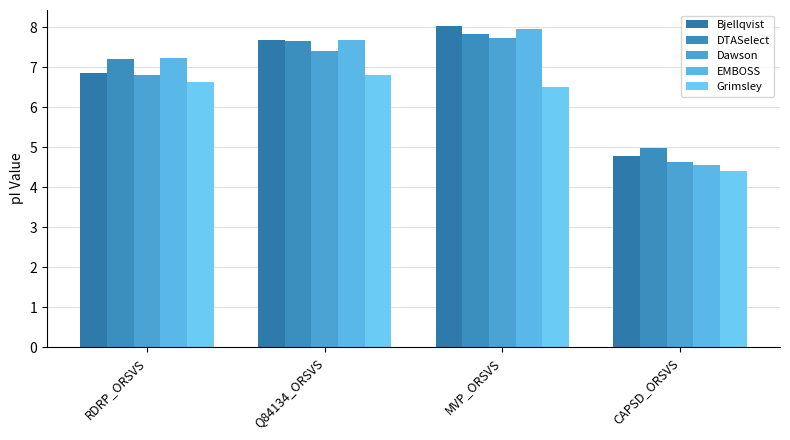

How many data points does each series have?

4